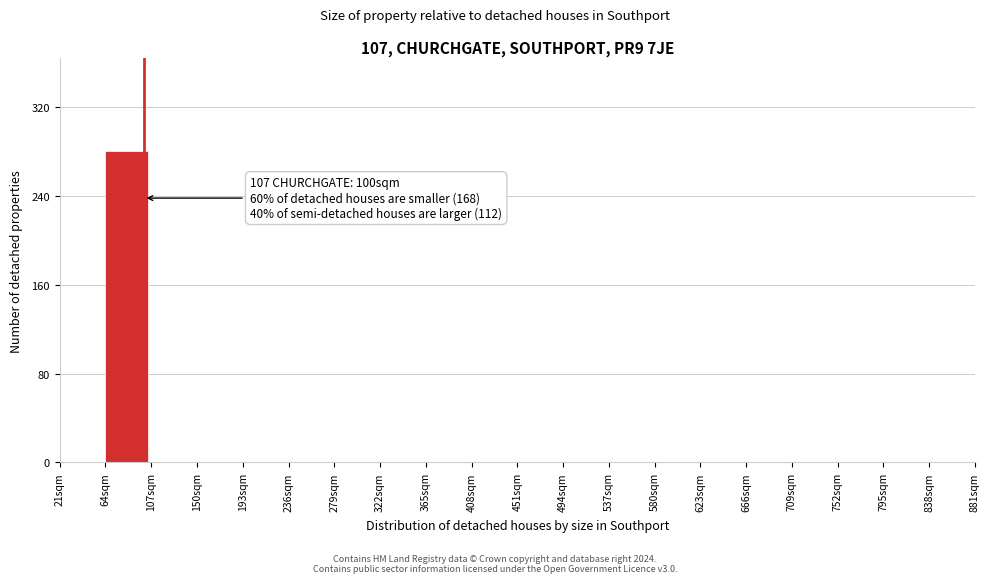

Reading left to right, list all the values displayed in this chart.

21sqm=0	64sqm=280	107sqm=0	150sqm=0	193sqm=0	236sqm=0	279sqm=0	322sqm=0	365sqm=0	408sqm=0	451sqm=0	494sqm=0	537sqm=0	580sqm=0	623sqm=0	666sqm=0	709sqm=0	752sqm=0	795sqm=0	838sqm=0